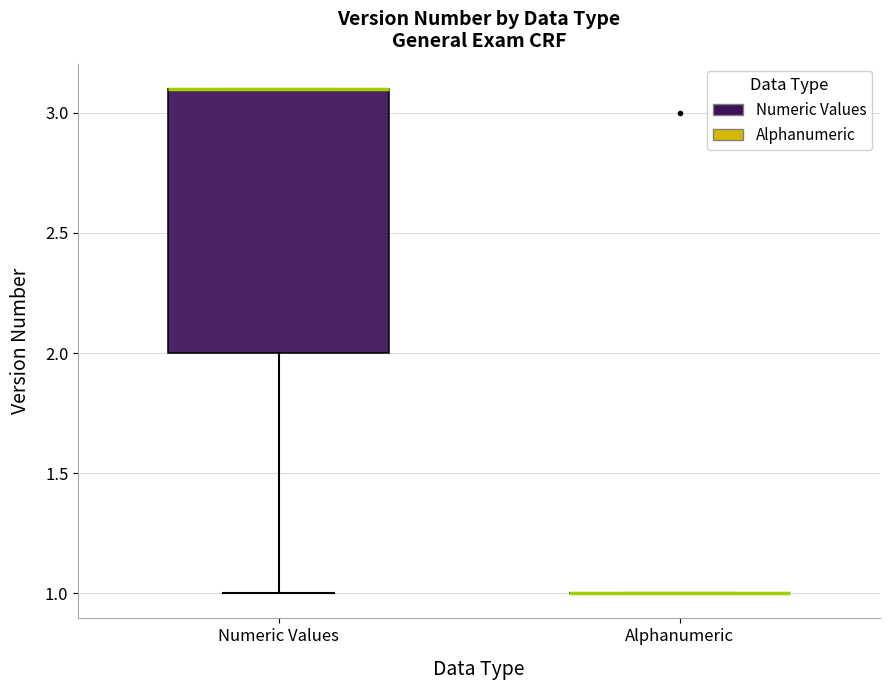

Which box is the tallest, from its lower edge to its upper edge?

Numeric Values